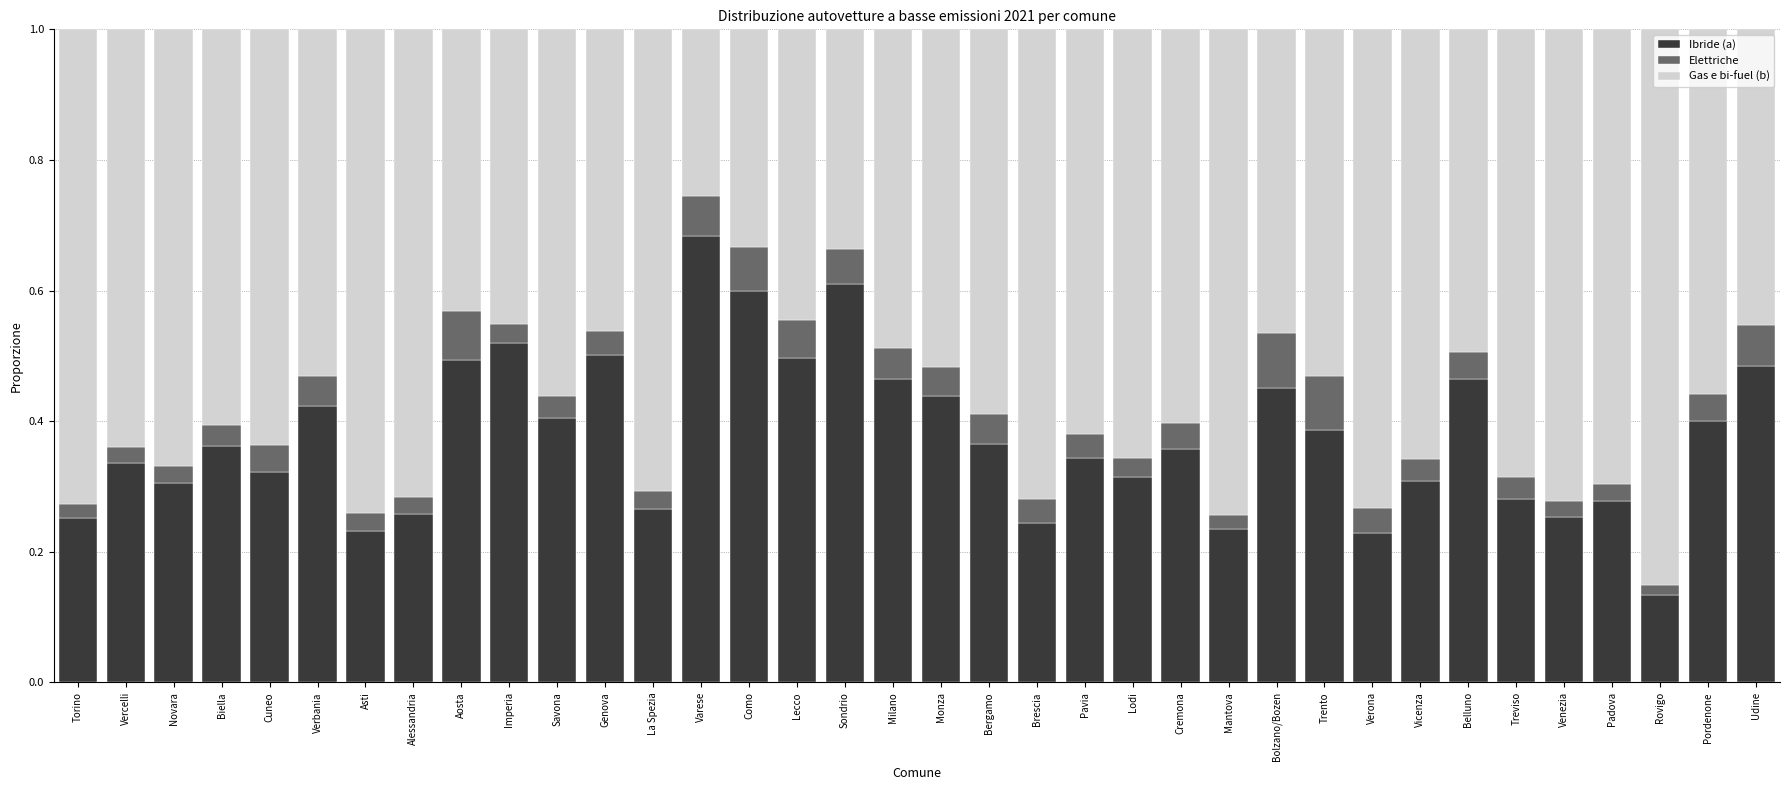

What is the total value across all series at Cuneo?

1.0